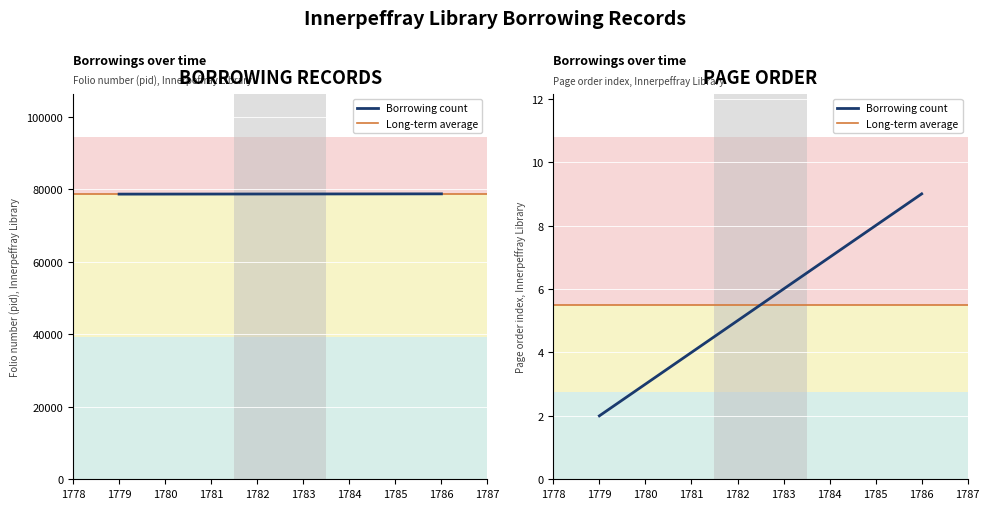

Is it true that Long-term average equals 5.5 at 1778?

True